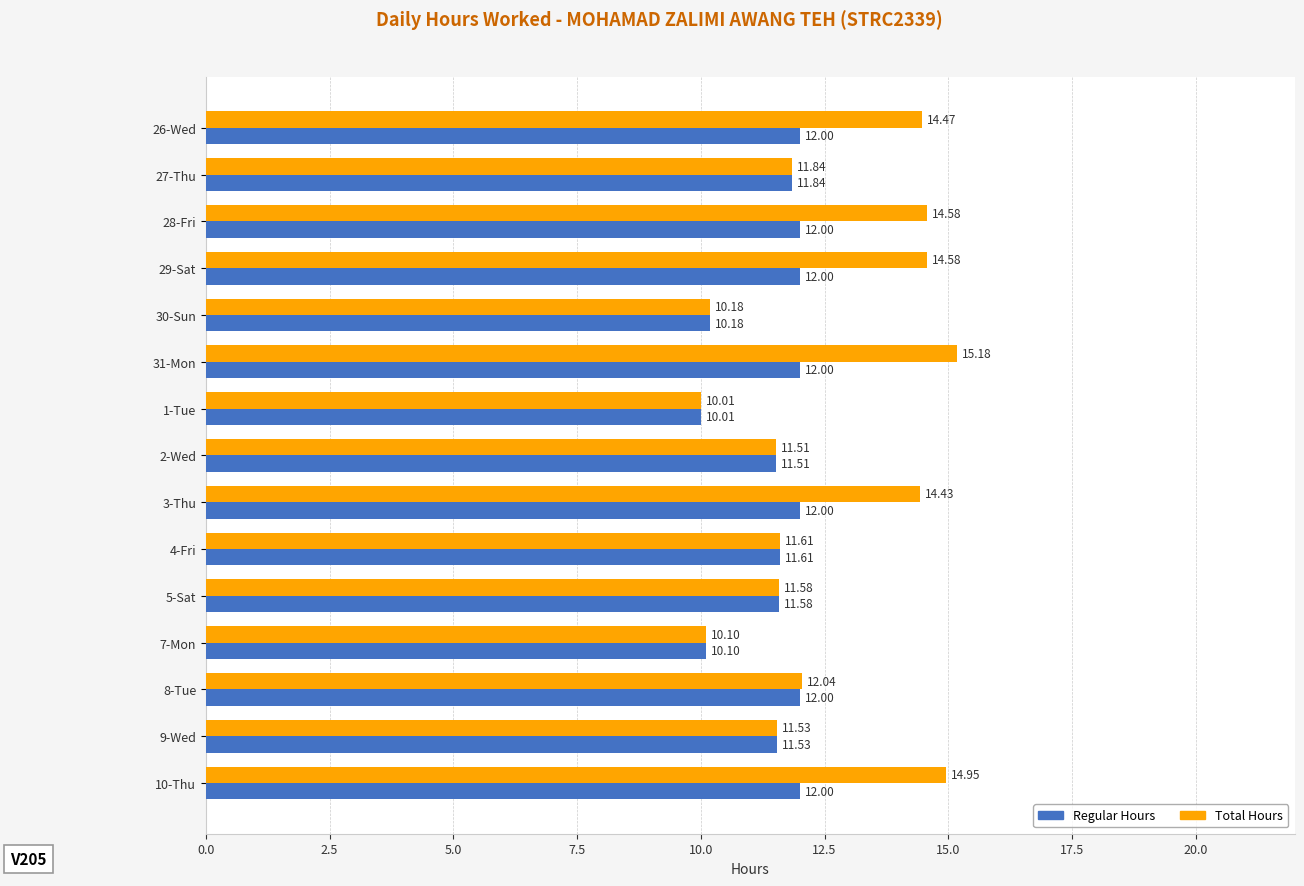

Rank the series at 26-Wed from lowest to highest value.

Regular Hours, Total Hours